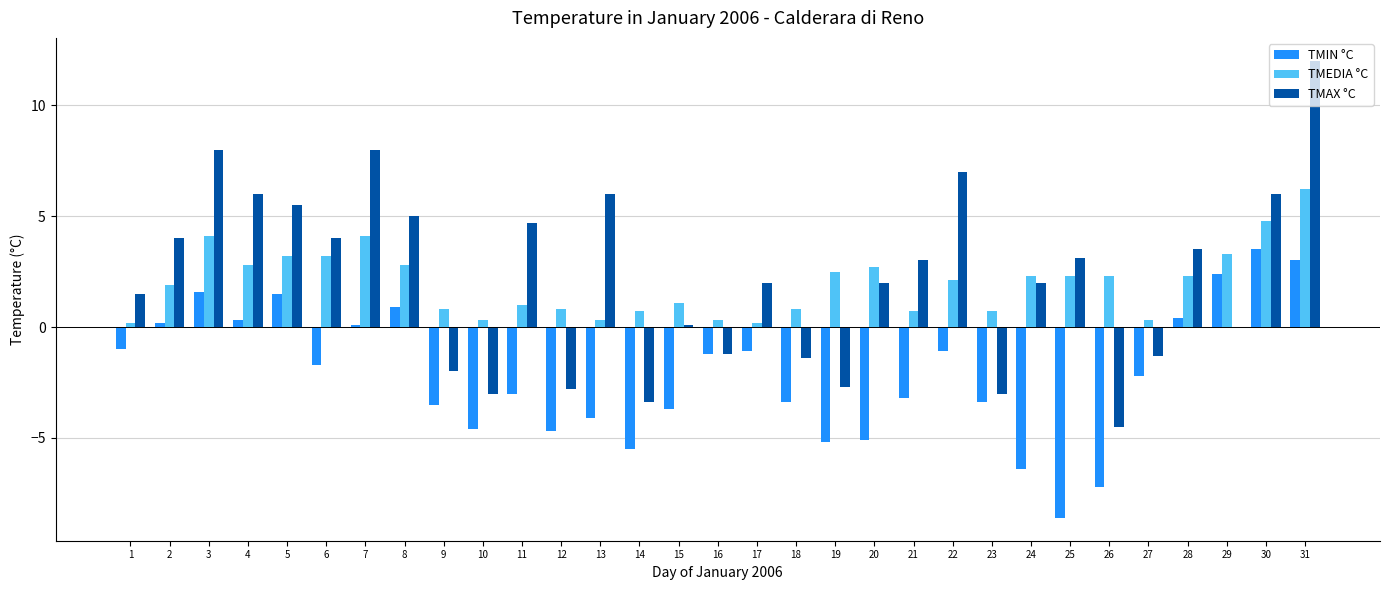

What is the total value across all series at 13?

2.2